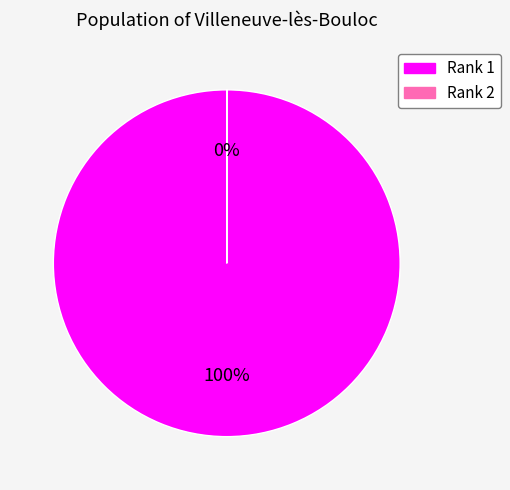

To the nearest percent, what portion does 1 represent?

100%